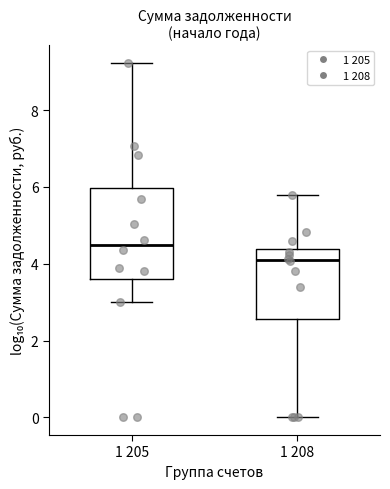

Comparing the boxes themselves (not the whiskers), which one is the tallest?

1 205